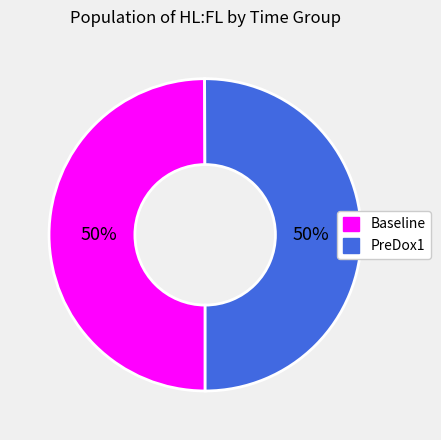

Do PreDox1 and Baseline together represent more than half of the pie?

Yes